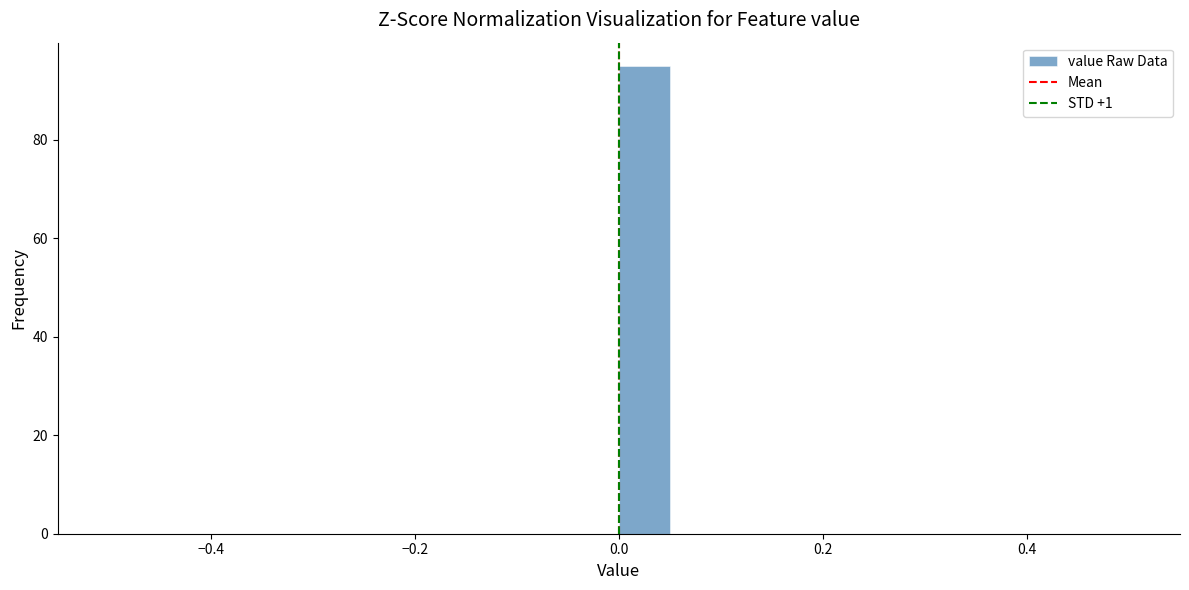

Around what value on the x-axis is the tallest bar? Give the approximate position of its centre, as read against the axis.

0.02